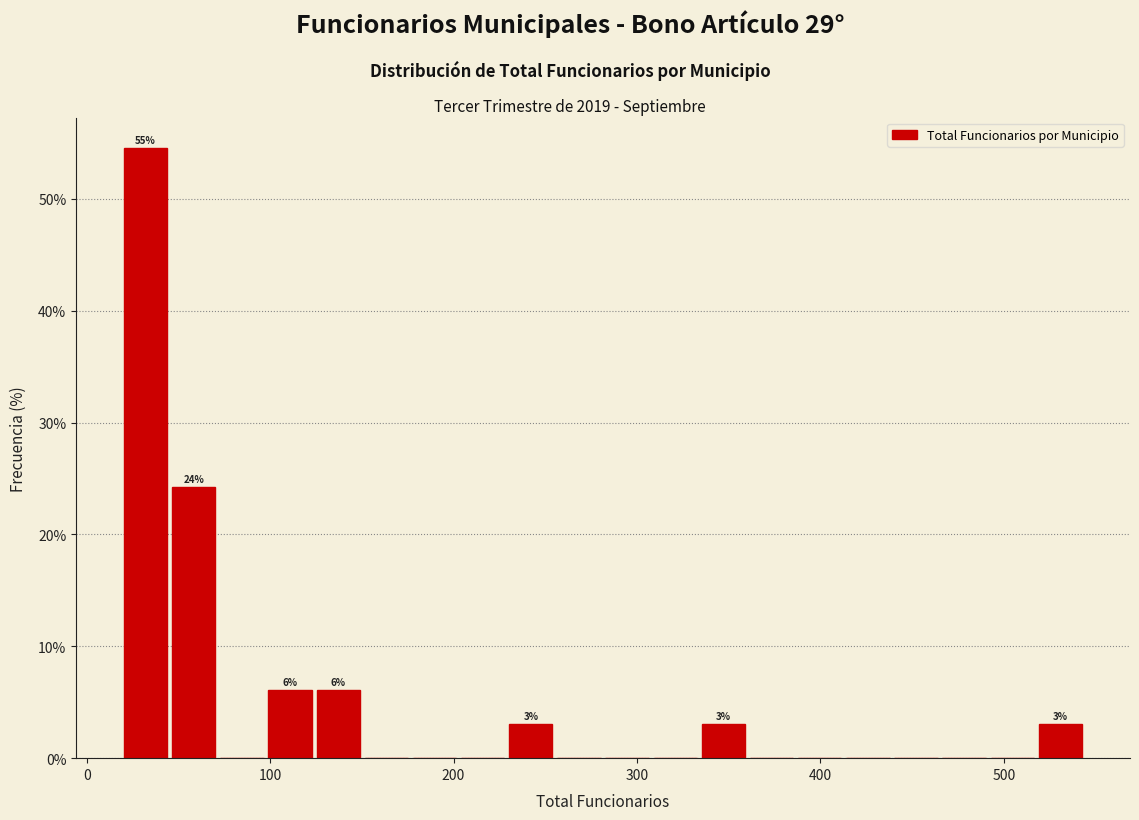

Read against the x-axis, roughly where is the centre of the tallest bar?

30